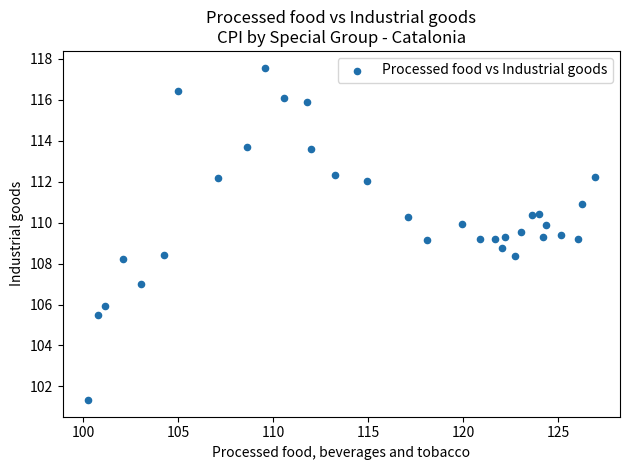

What is the range of X values (max minus min)?

26.7